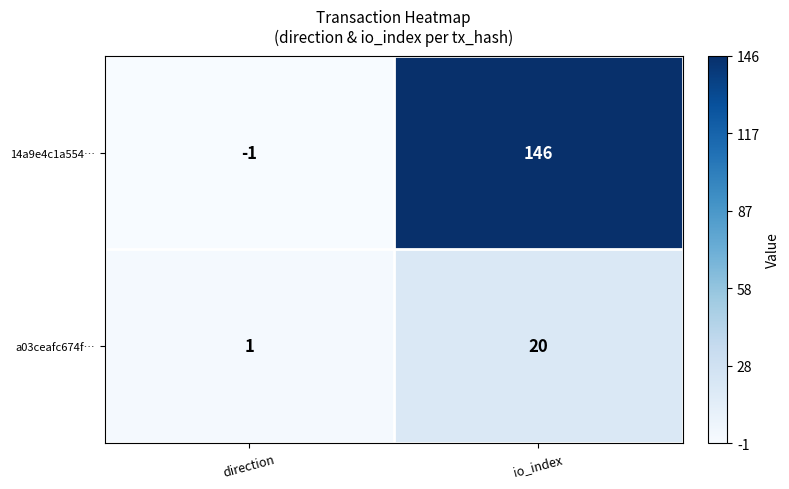

Where is 14a9e4c1a554… nearest to the value 72?

direction